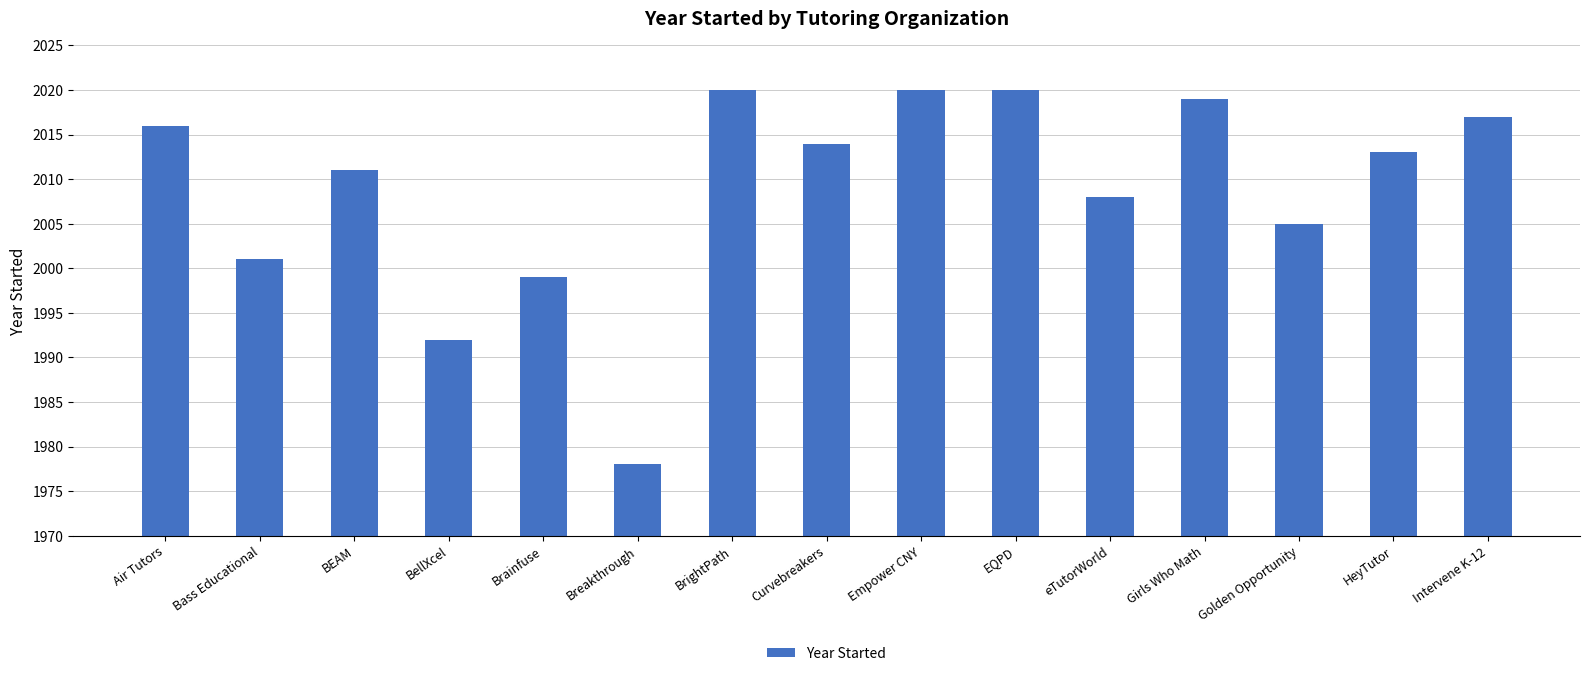

What is the change in value from Curvebreakers to eTutorWorld?

-6